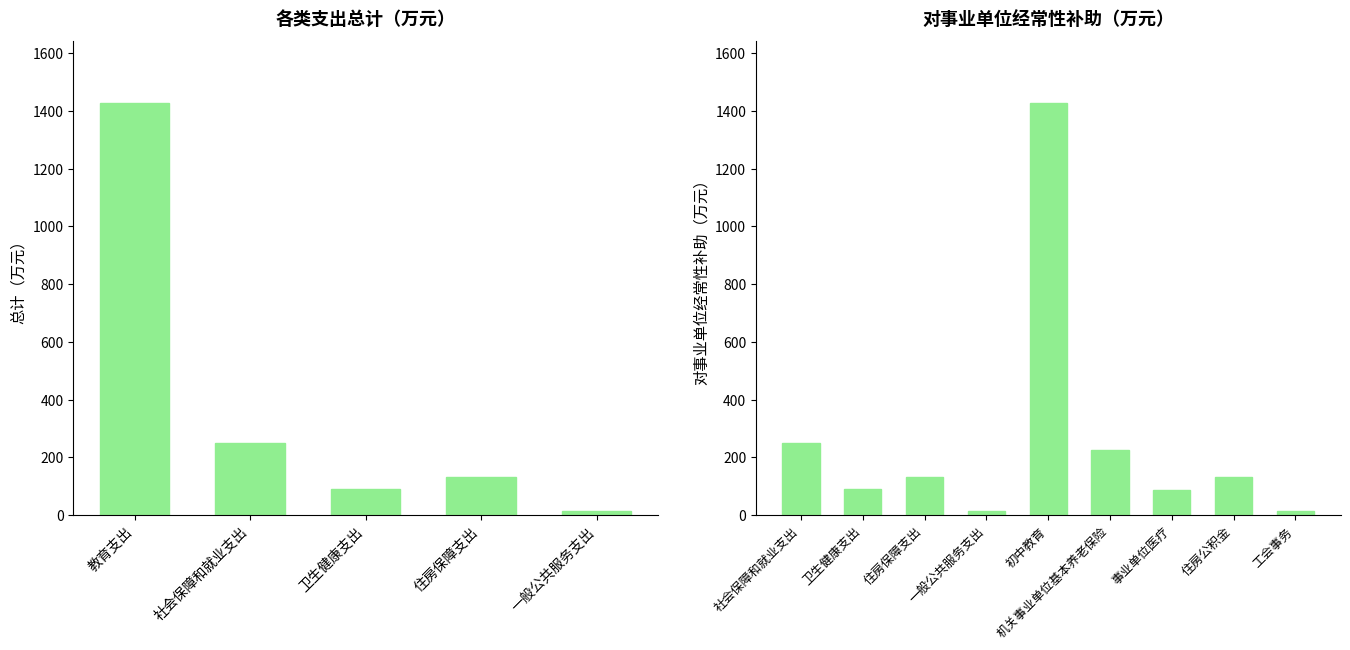

Does the chart contain stacked bars?

No